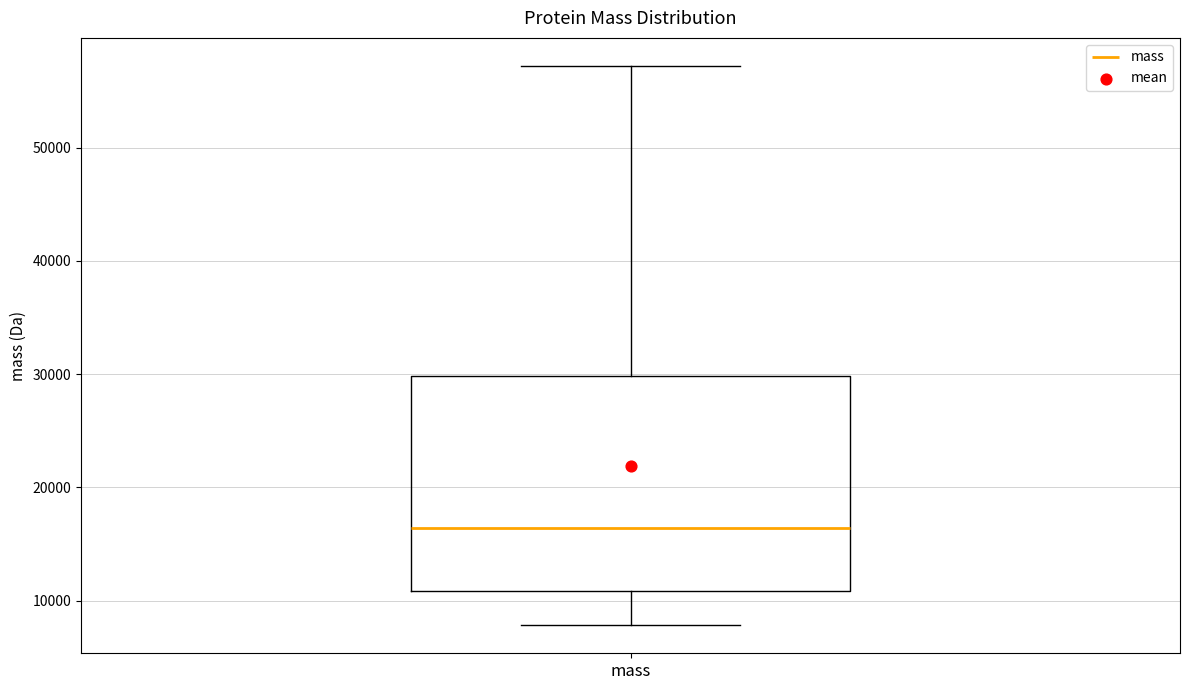

Read this box plot against the y-axis: the position of the median line, the range covered by the box, and the ends of both whiskers. The values are not printed on the chart, so give them approximately, as read against the axis.

median 16000, box 11000 to 30000, whiskers 8000 to 57000